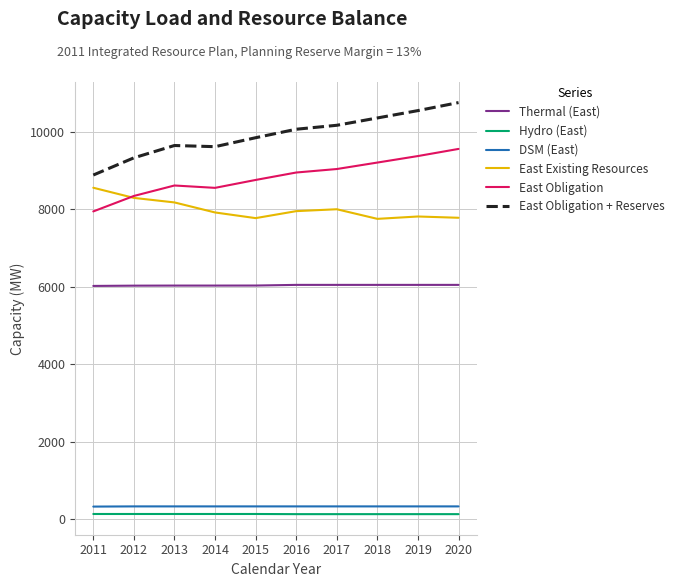

Between 2011 and 2020, which series saw the biggest shift?

East Obligation + Reserves